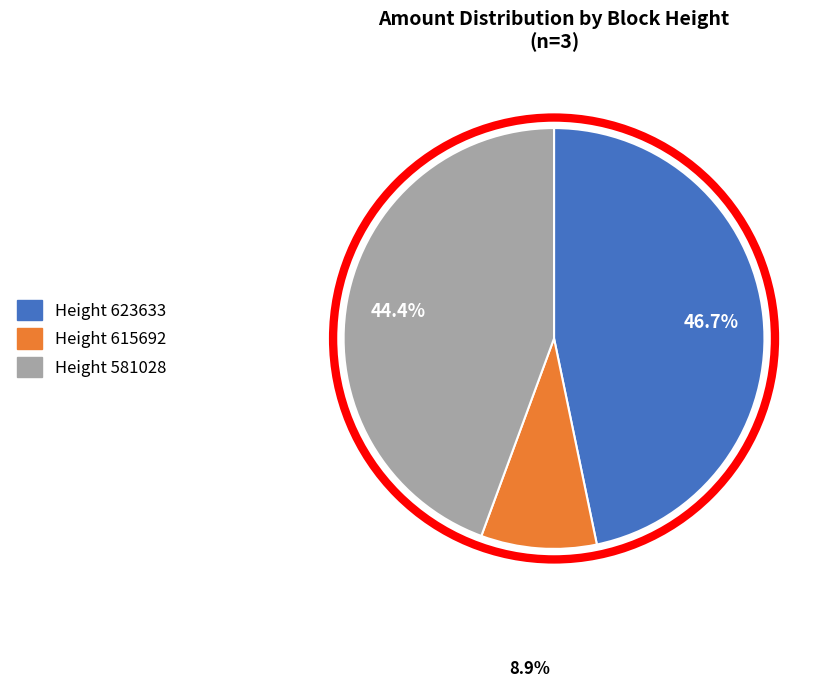

Is there any slice that represents more than half of the pie?

No